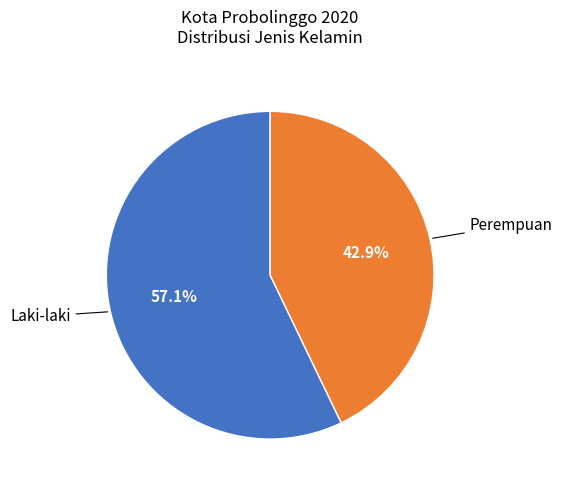

Is there any slice that represents more than half of the pie?

Yes